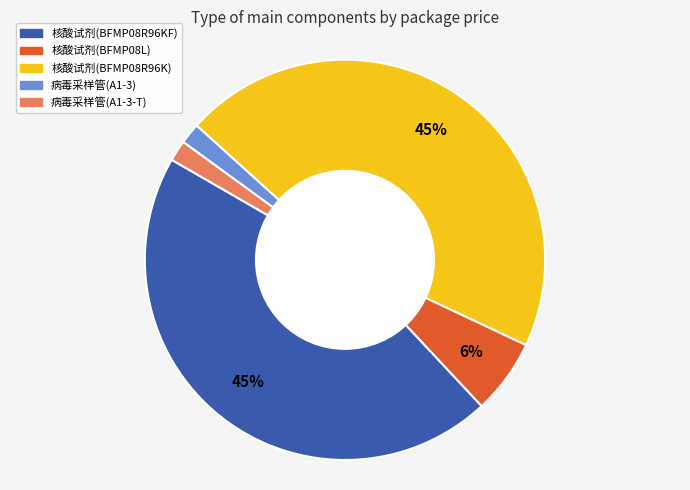

To the nearest percent, what is the average slice percentage?

20%